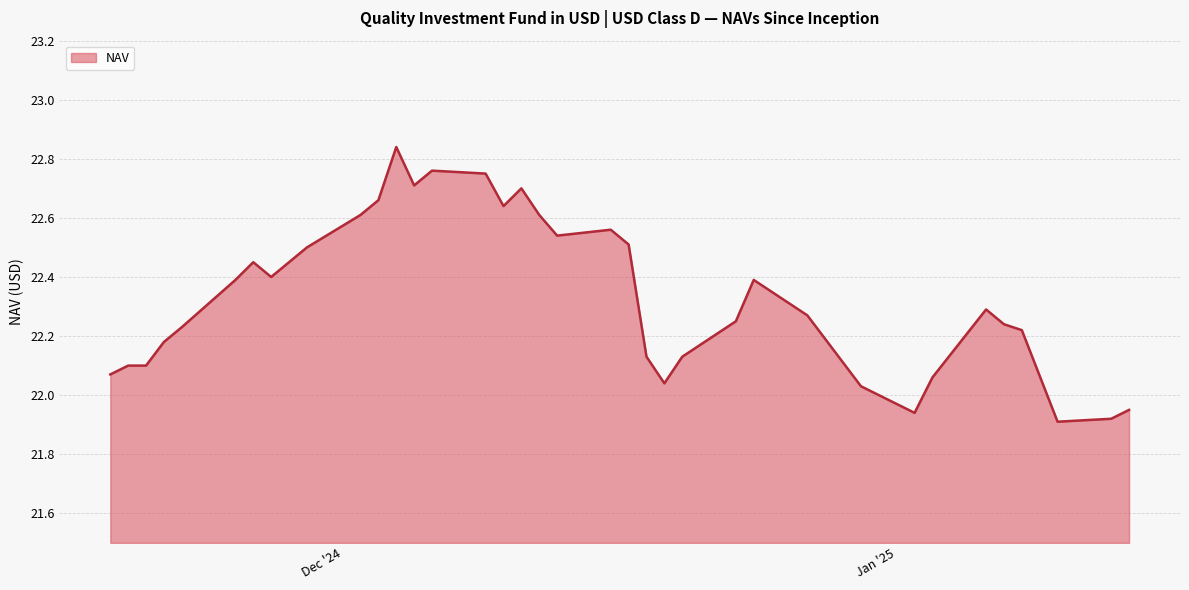

What is the difference between the maximum and minimum values?

0.9